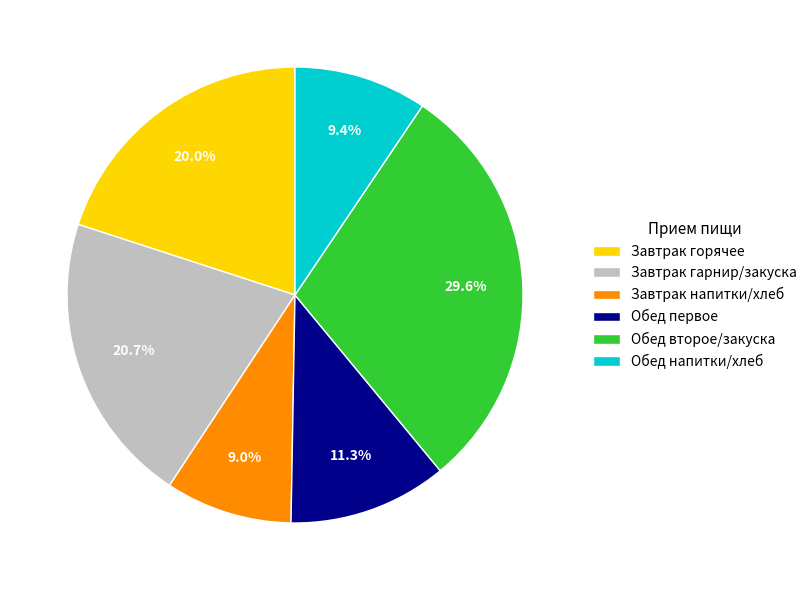

Do Обед напитки/хлеб and Обед первое together represent more than half of the pie?

No